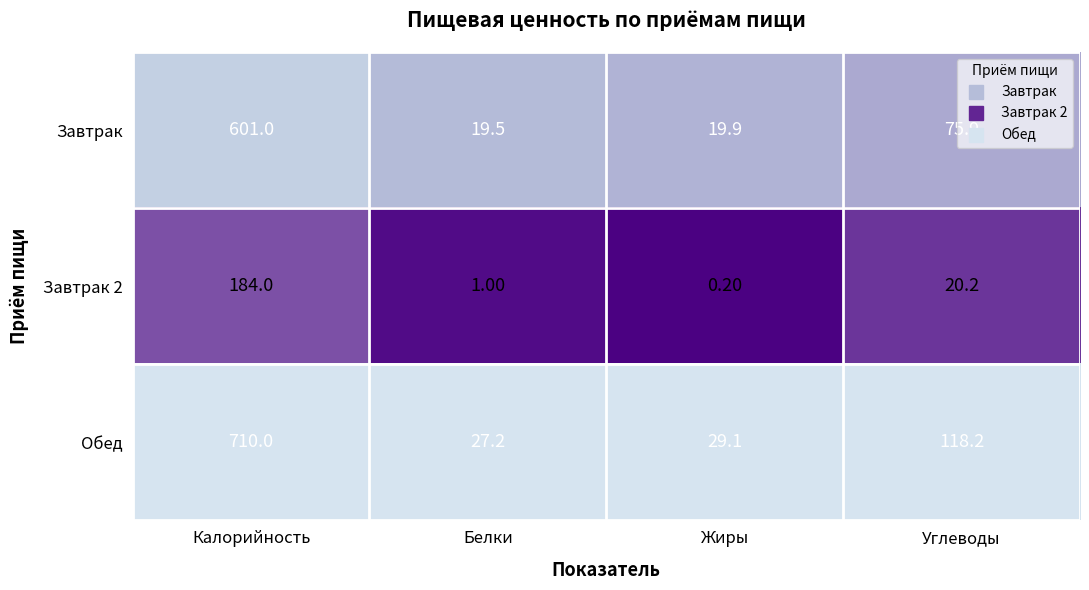

Rank the series by their maximum value, from lowest to highest.

Завтрак 2, Завтрак, Обед